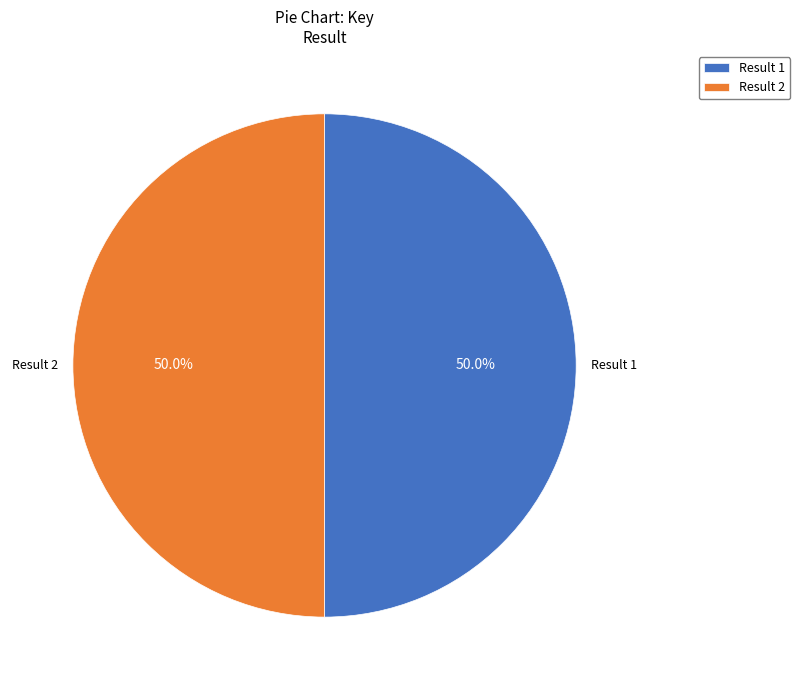

Combined, what portion of the pie is Result 2 and Result 1?

100.0%